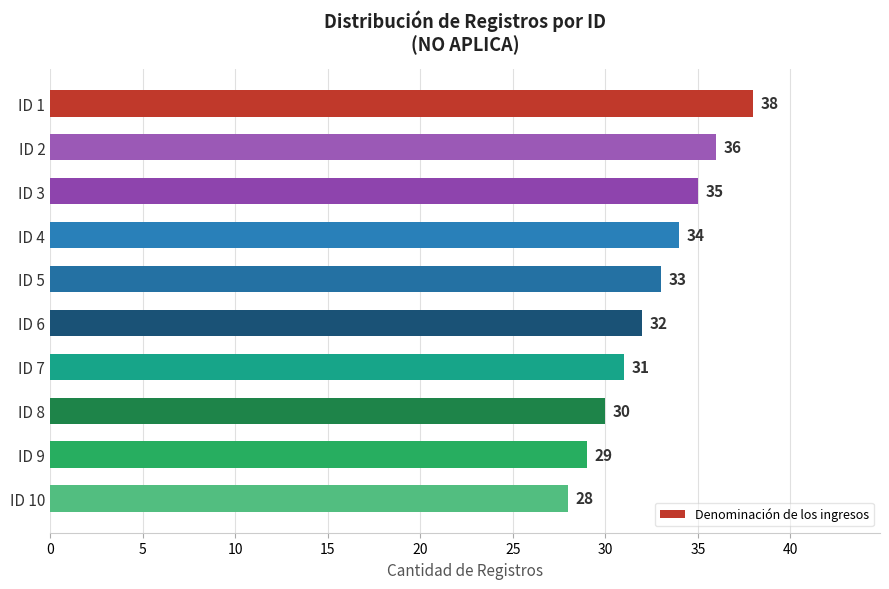

What is the greatest value displayed?

38